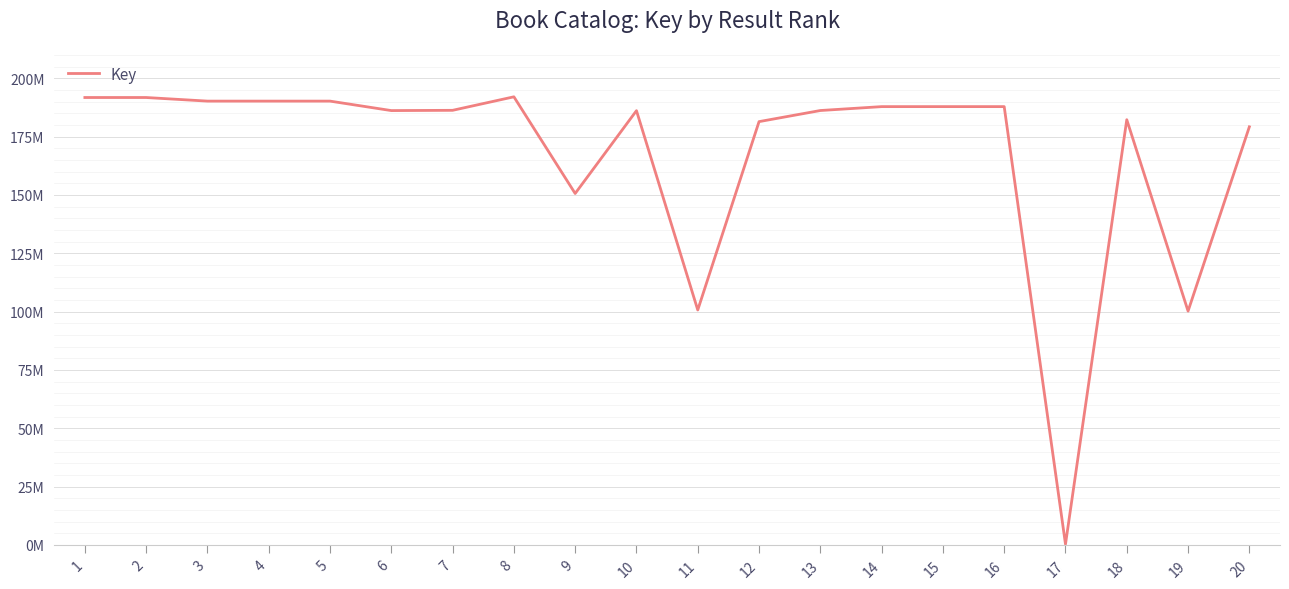

Does the chart have visible grid lines?

Yes